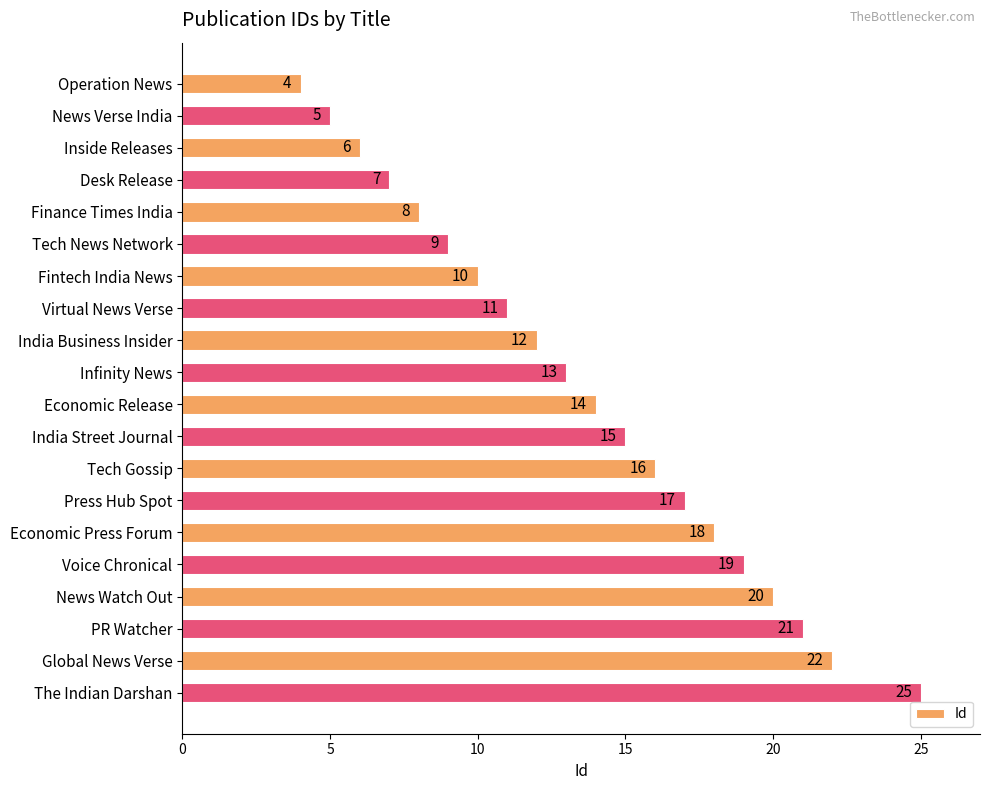

Where is the data nearest to the value 14?

Economic Release